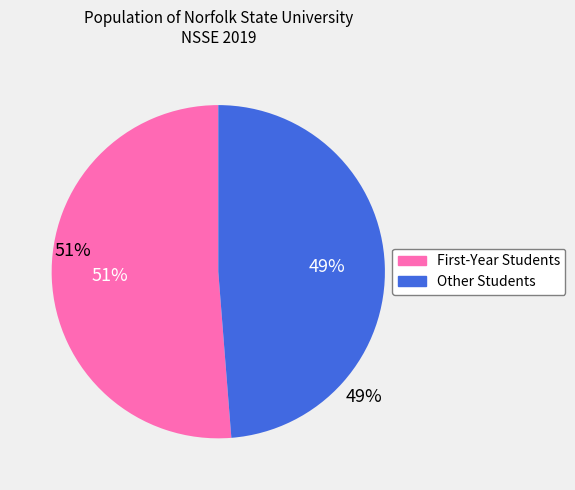

Is it true that Other Students is 49% of the pie?

True